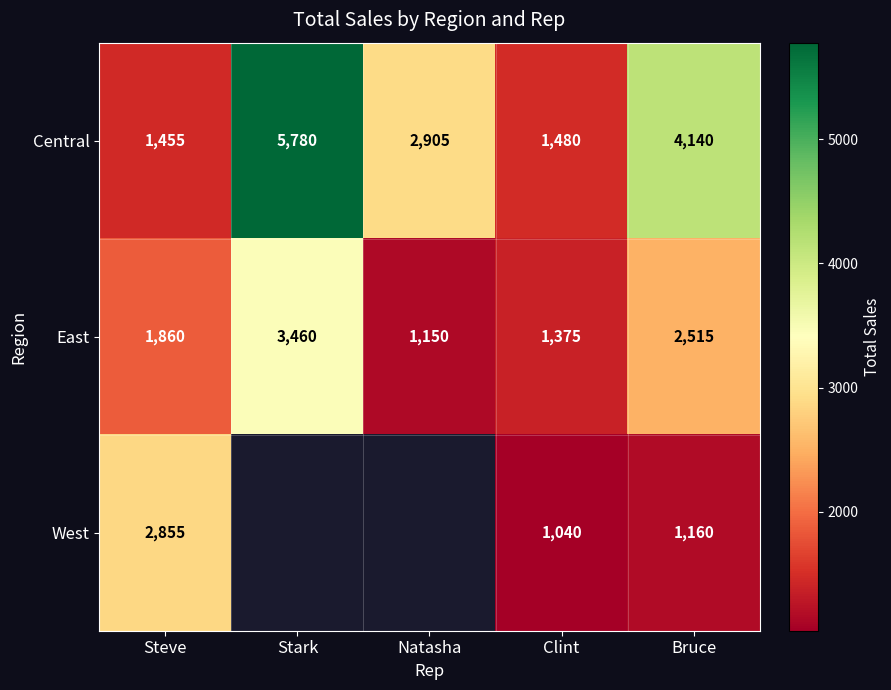

How many categories are shown in the chart?

5